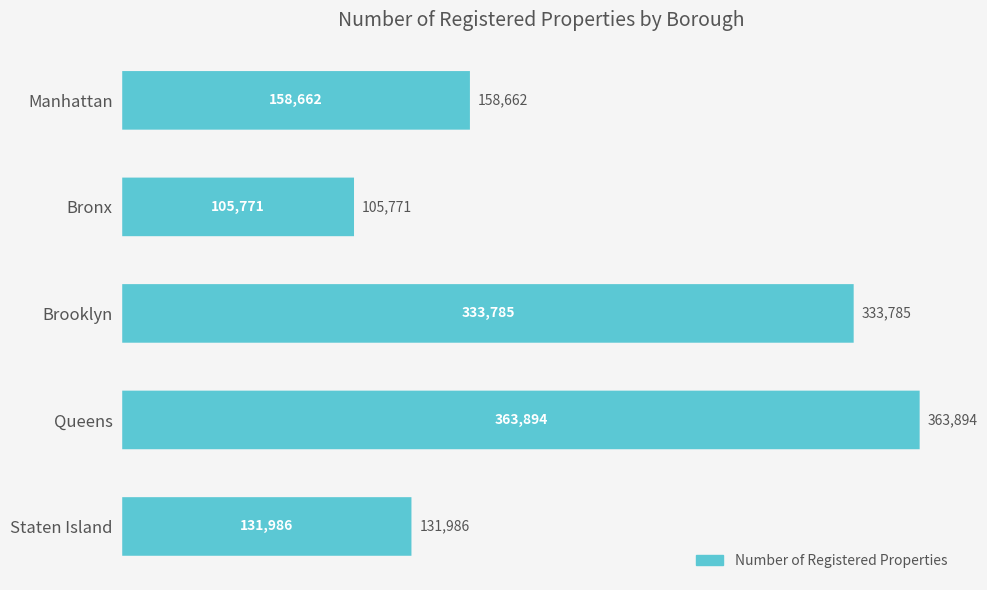

How many bars are there in total?

5